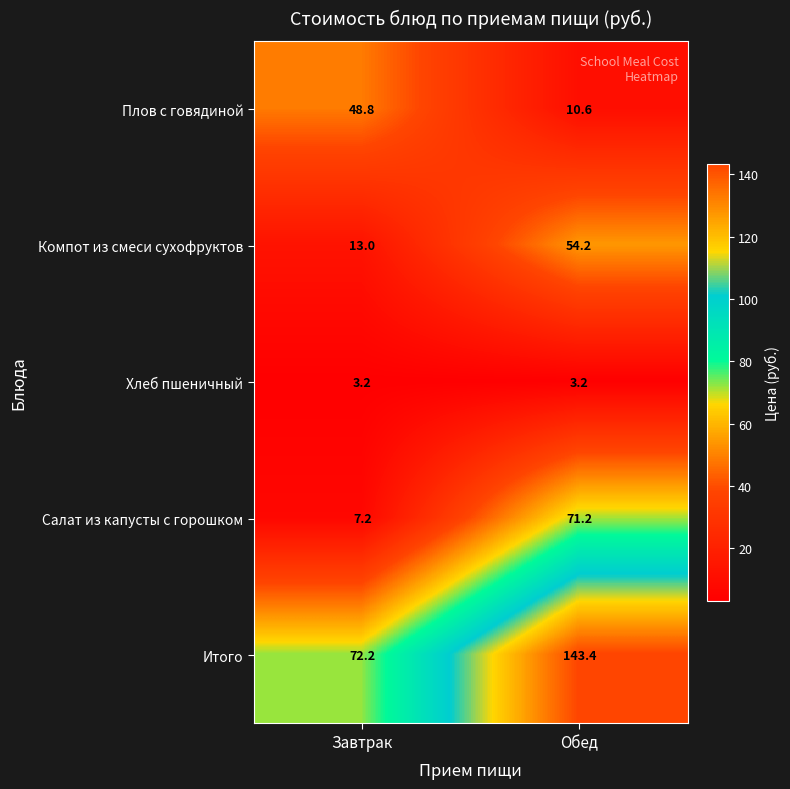

Which series changed the most between Завтрак and Обед?

Итого